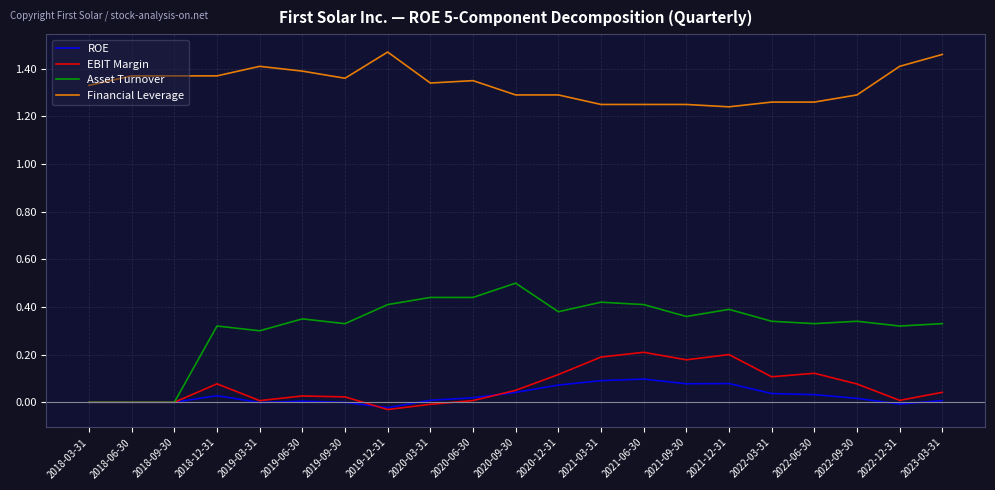

True or false: Financial Leverage and Asset Turnover cross at least once.

False